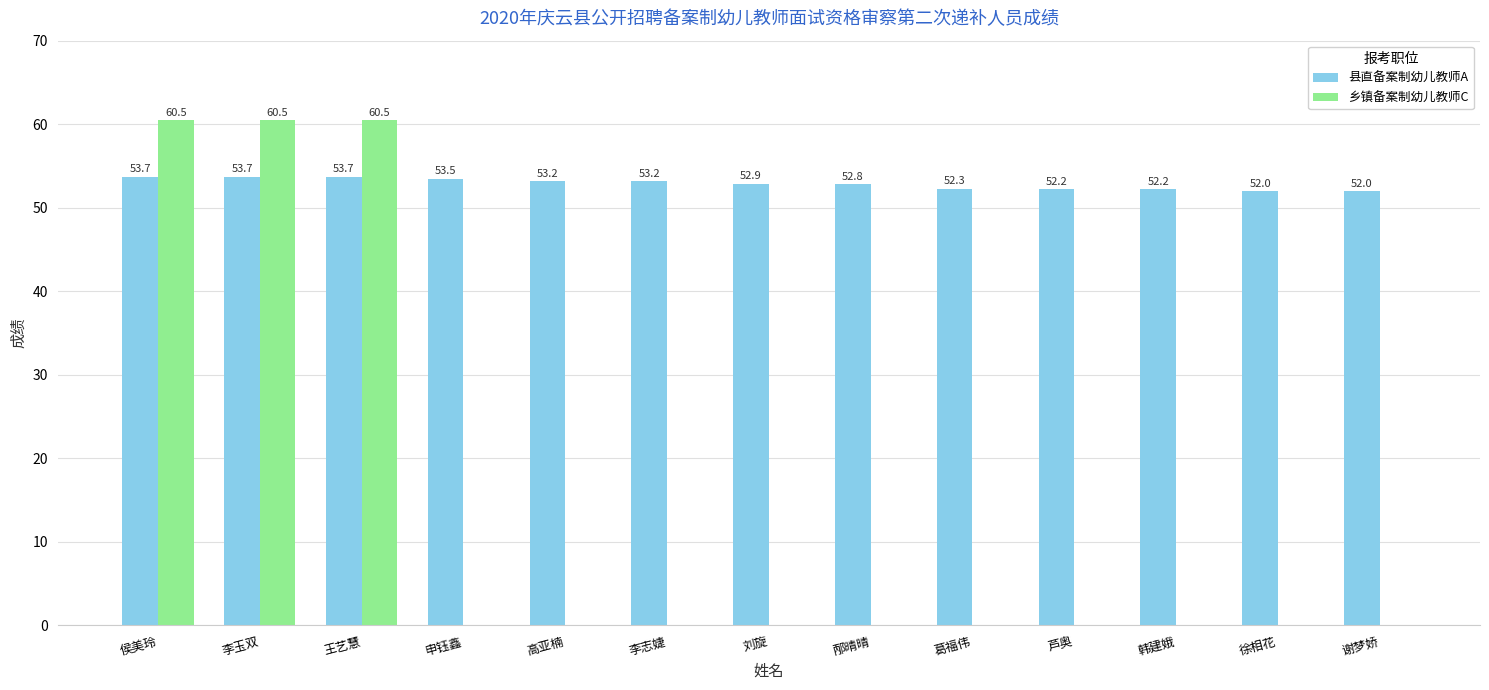

Which series has the largest total across all categories?

县直备案制幼儿教师A